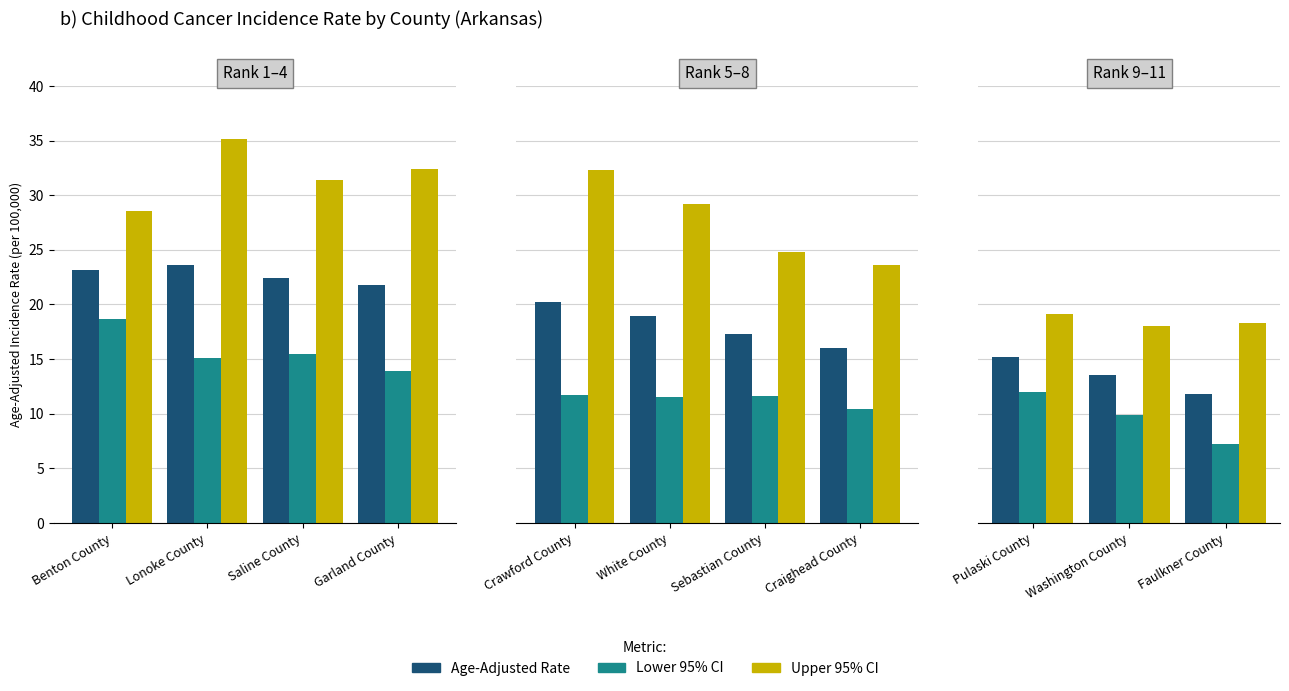

How many series are shown in this chart?

3